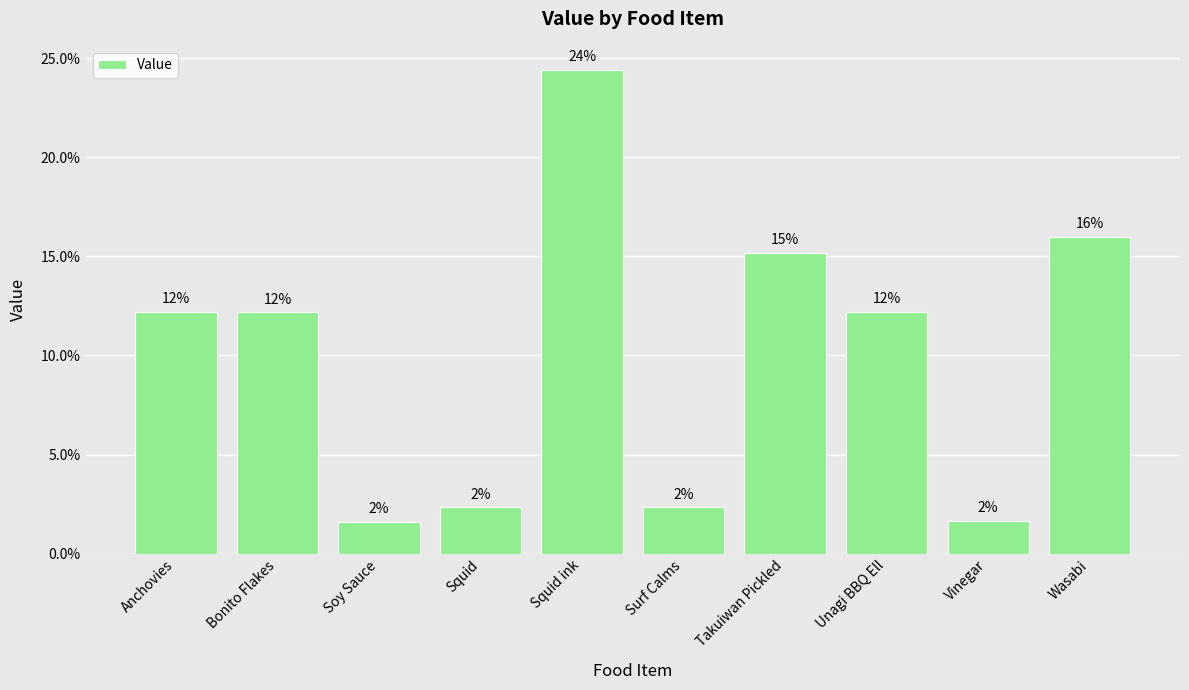

How many bars are there in total?

10